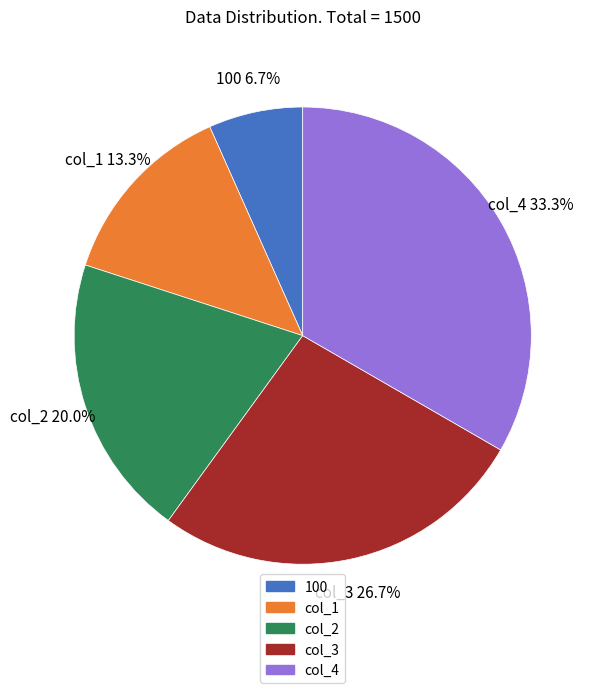

Is it true that col_4 is 33% of the pie?

True